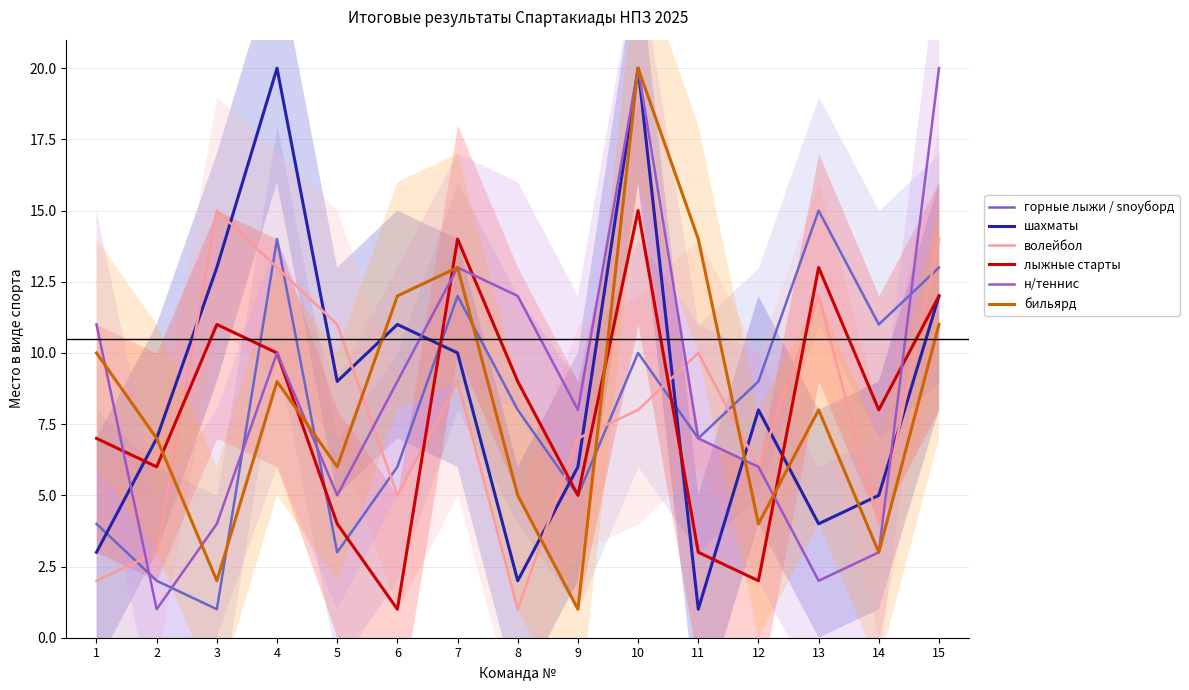

What is the average value of the горные лыжи / snoуборд series?

8